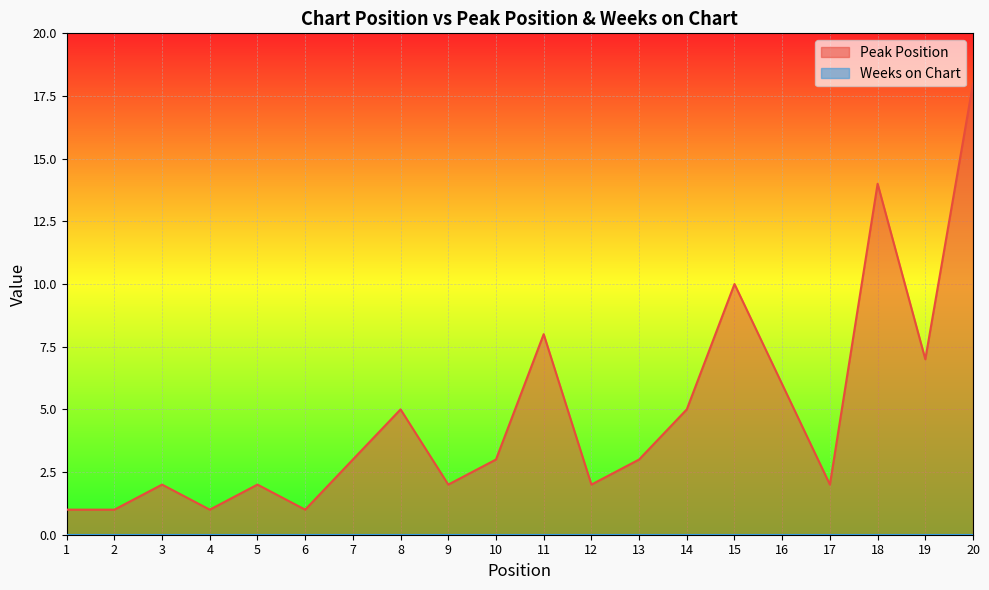

How many series are shown in this chart?

2